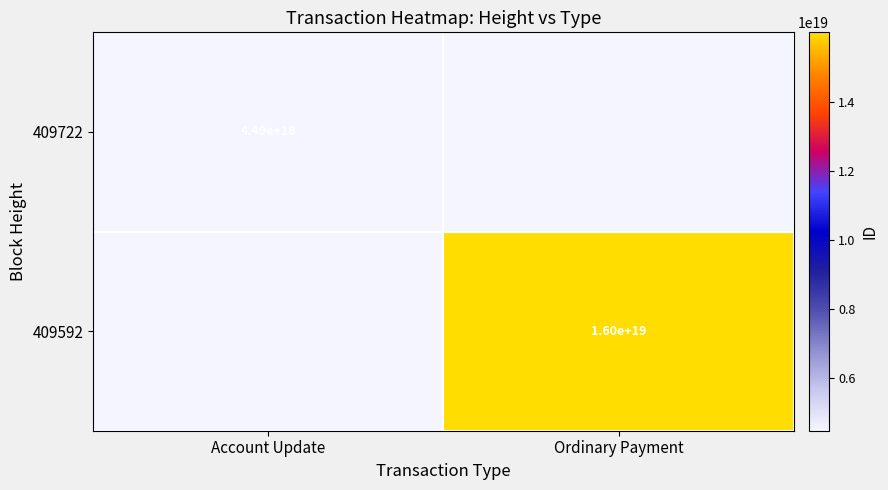

The value of 409592 at Ordinary Payment is 4268051633136220672. True or false?

False